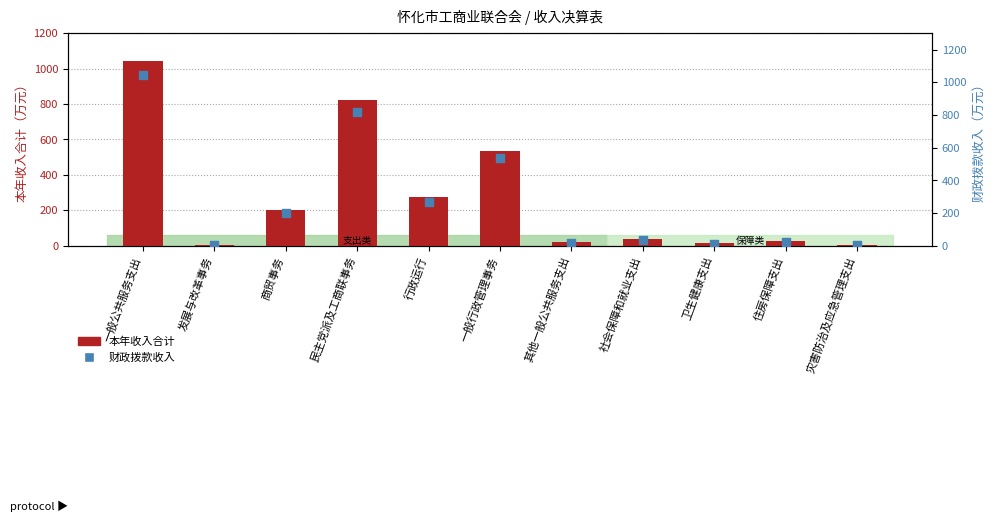

What is the total value across all series at 一般公共服务支出?

2085.9